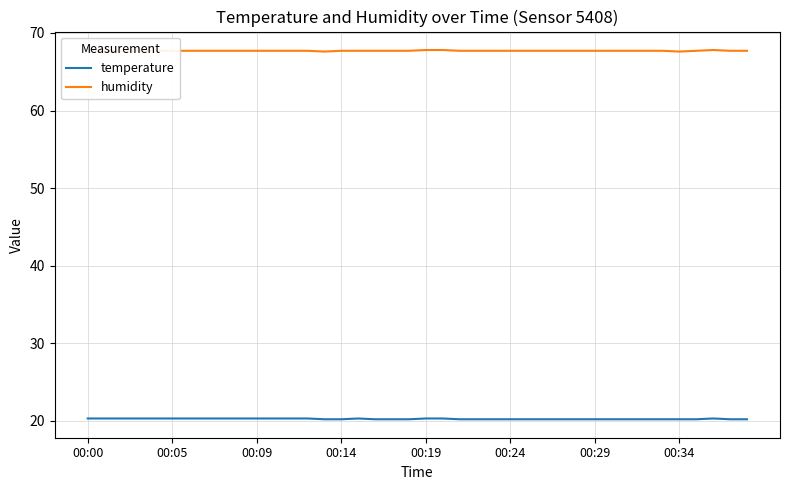

List the series in order of their overall mean, lowest first.

temperature, humidity